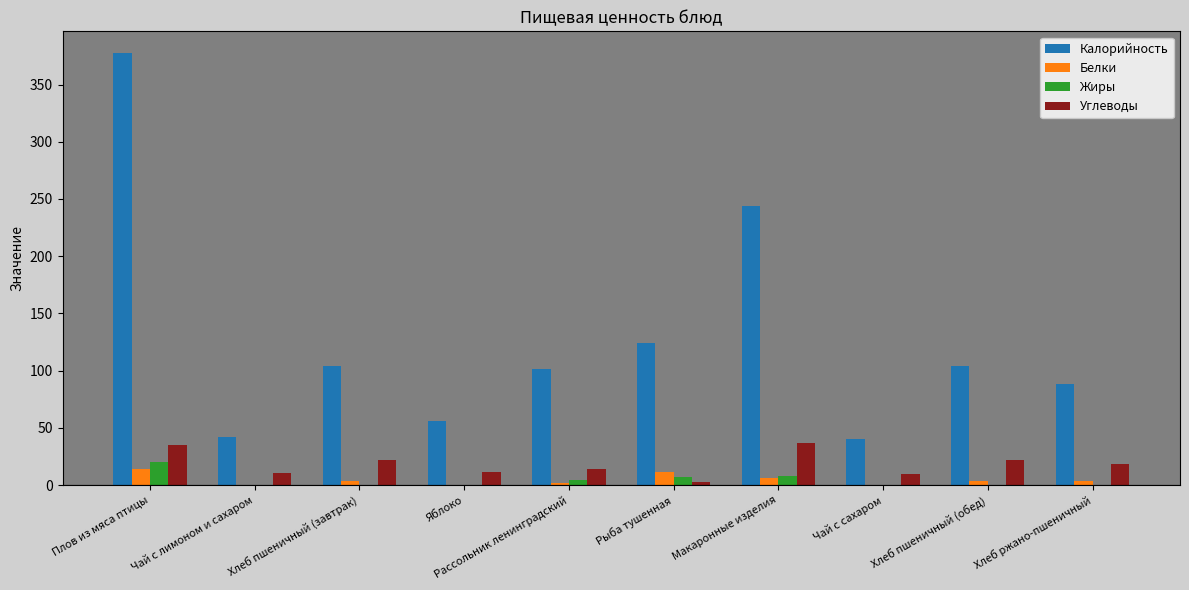

The Калорийность series shows 39.9 at Чай с сахаром. True or false?

True